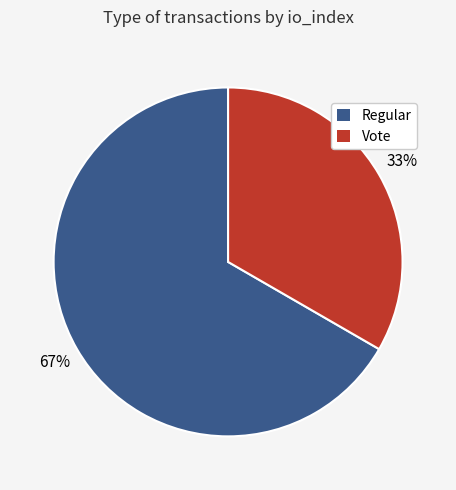

Is the sum of Regular and Vote greater than half?

Yes